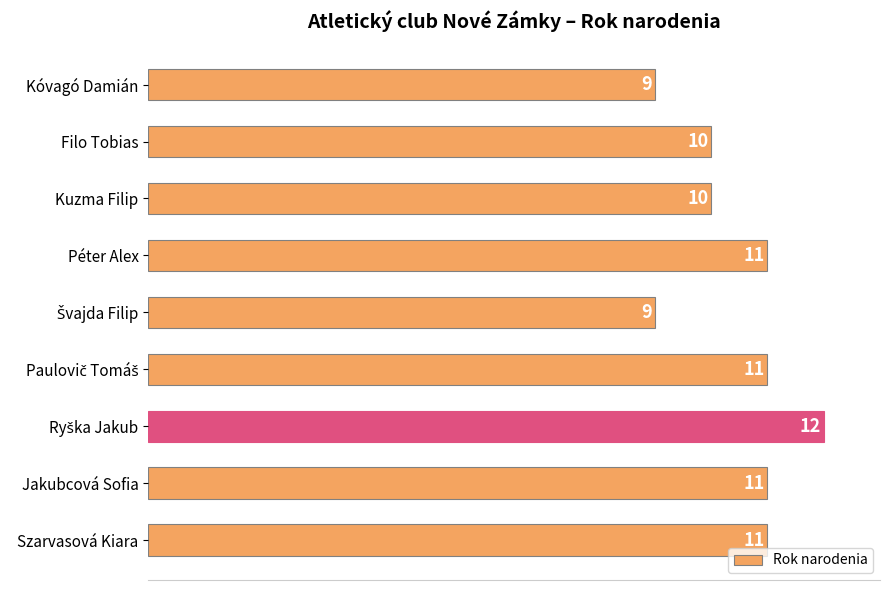

Between Jakubcová Sofia and Kóvagó Damián, which is larger?

Jakubcová Sofia